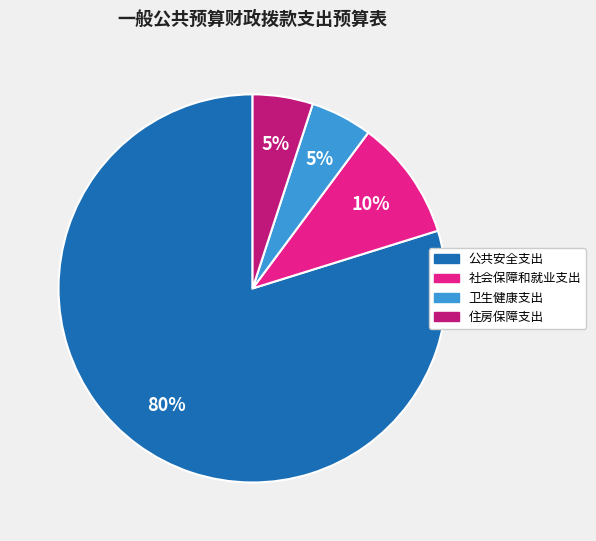

What is the ratio of the value at 住房保障支出 to the value at 卫生健康支出?

1.0